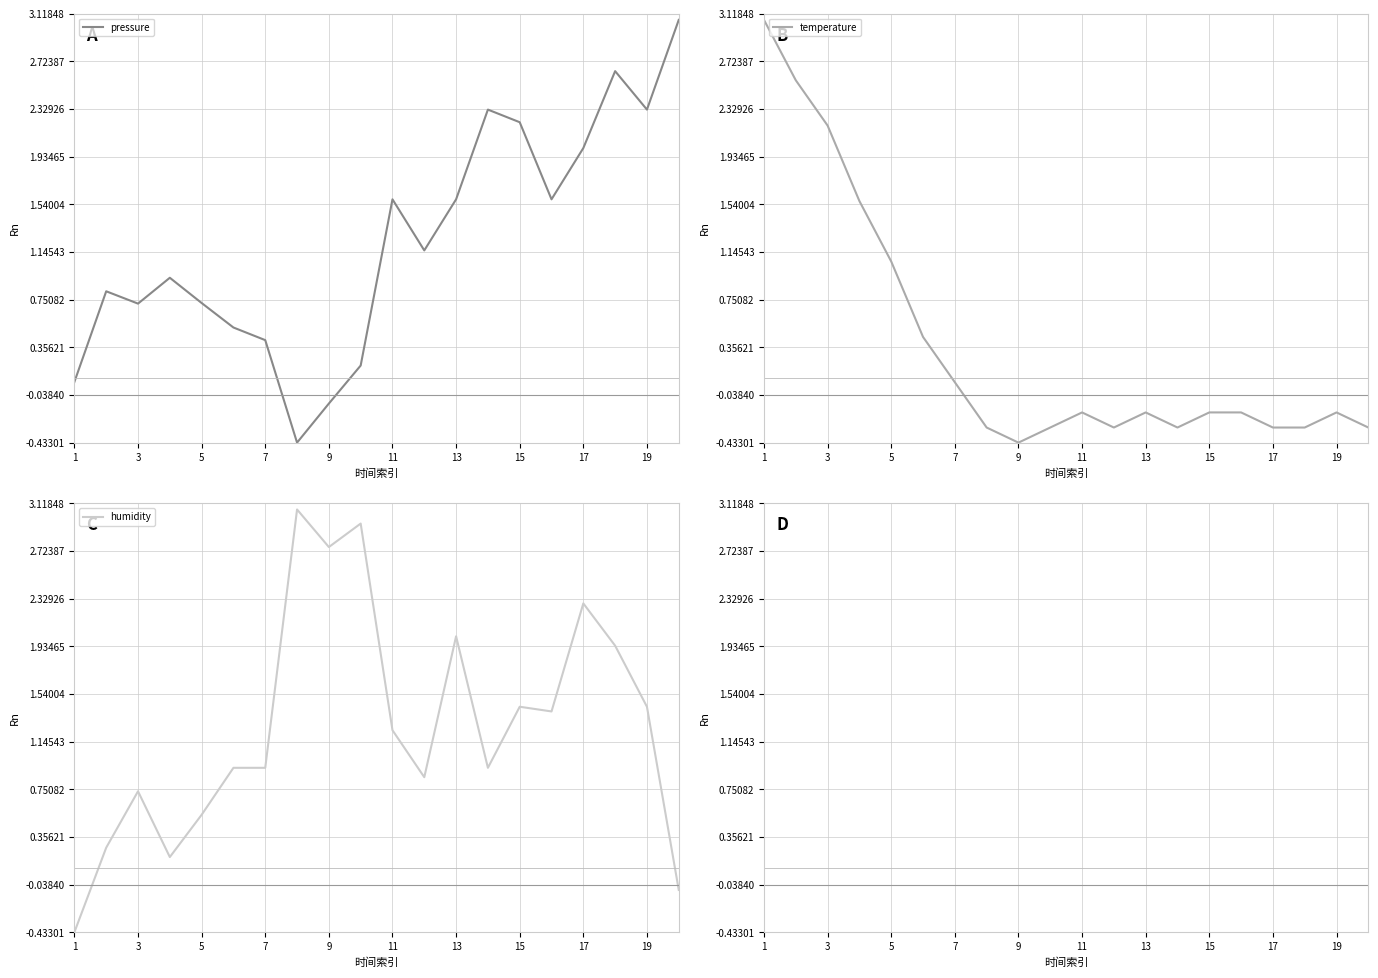

Is it true that pressure equals 0.5 at 13?

False